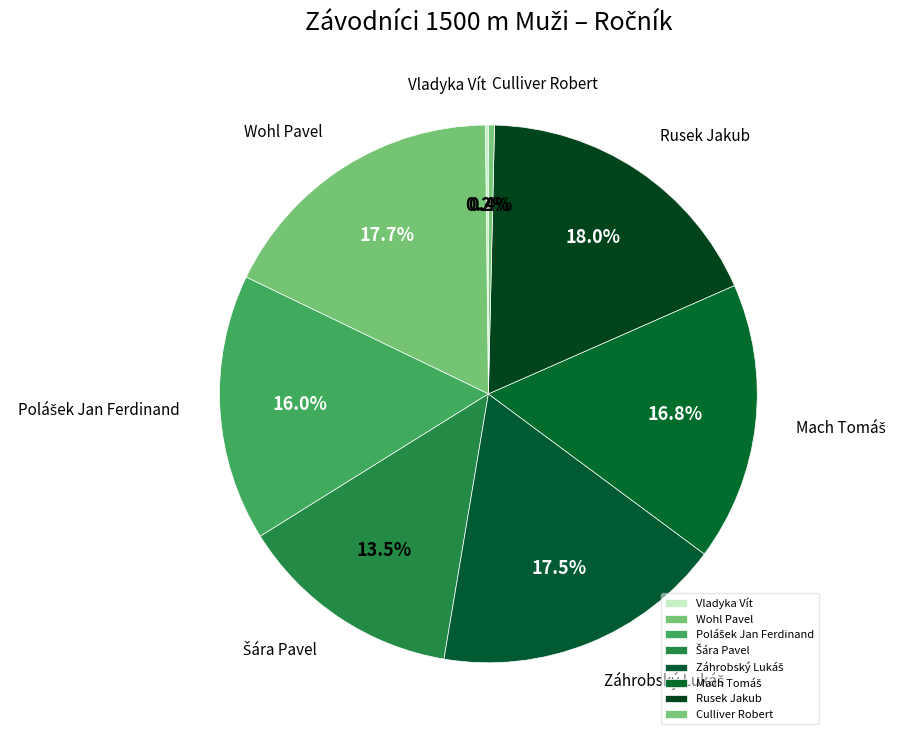

Does any single category account for the majority?

No